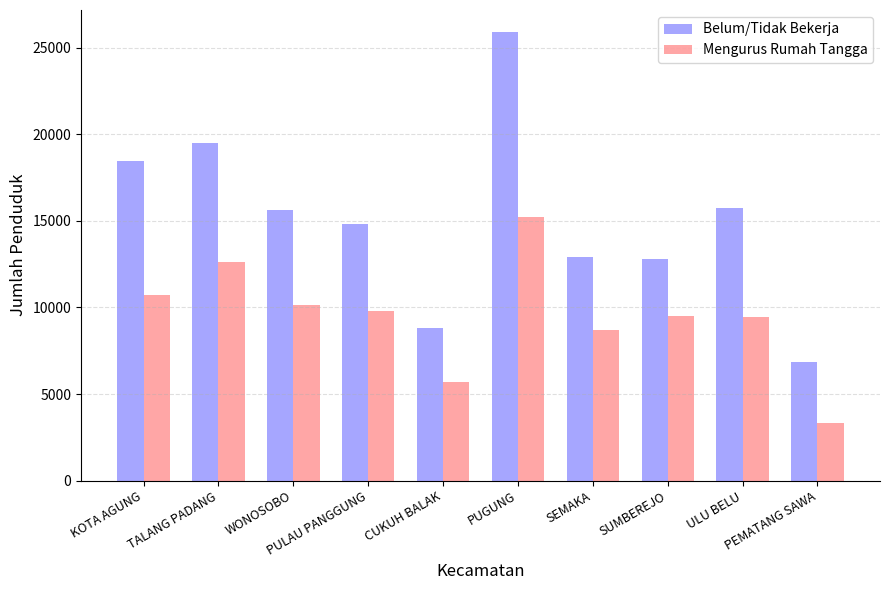

What is the label of the 4th bar from the left?

PULAU PANGGUNG